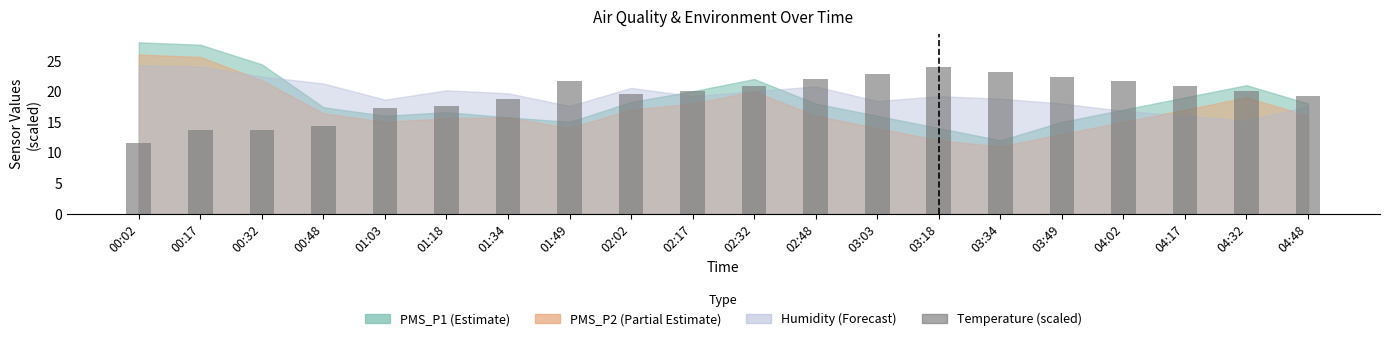

What position from the right is 00:17?

19